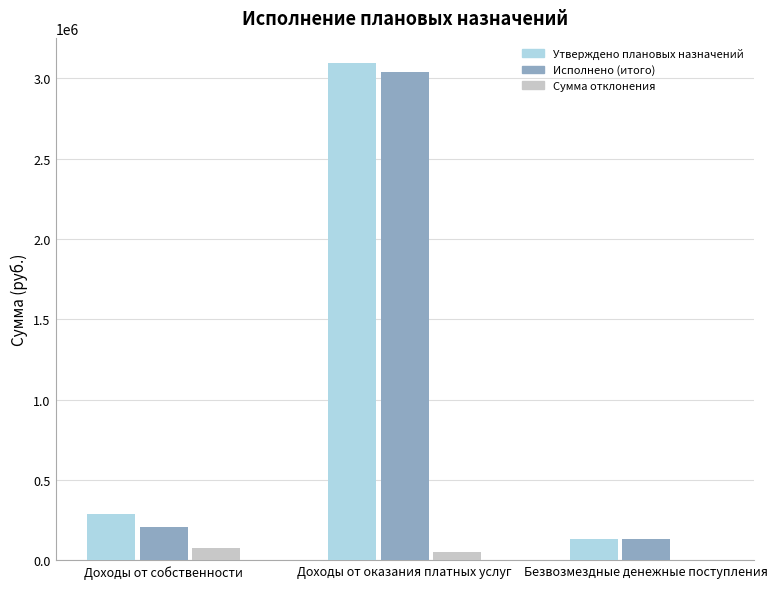

Does the chart contain stacked bars?

No